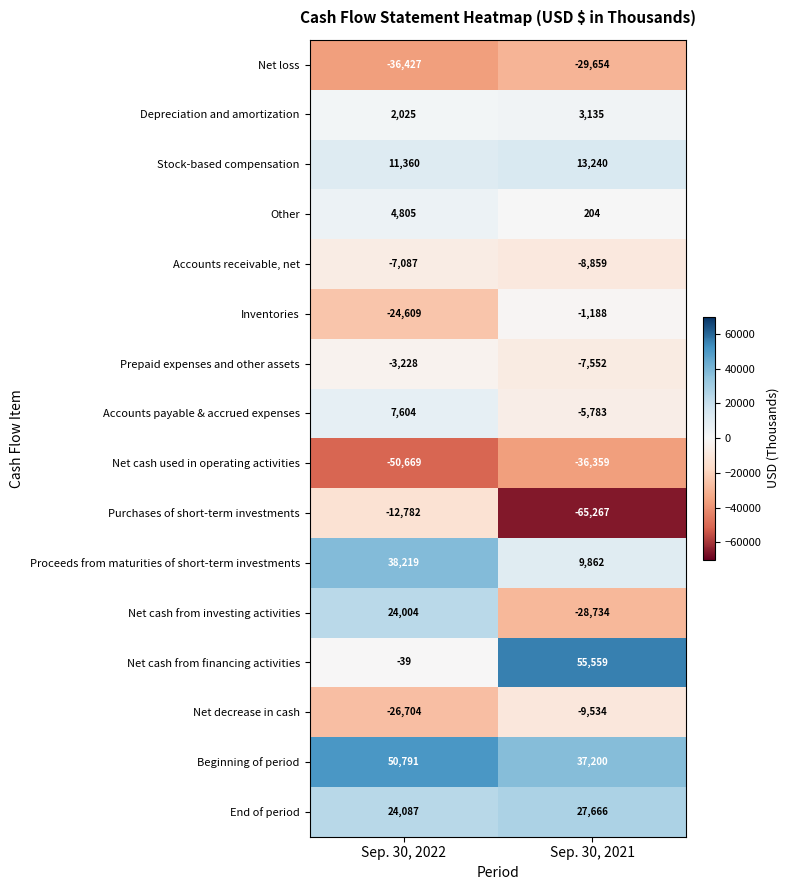

Is it true that Net cash from investing activities equals -28734 at Sep. 30, 2021?

True